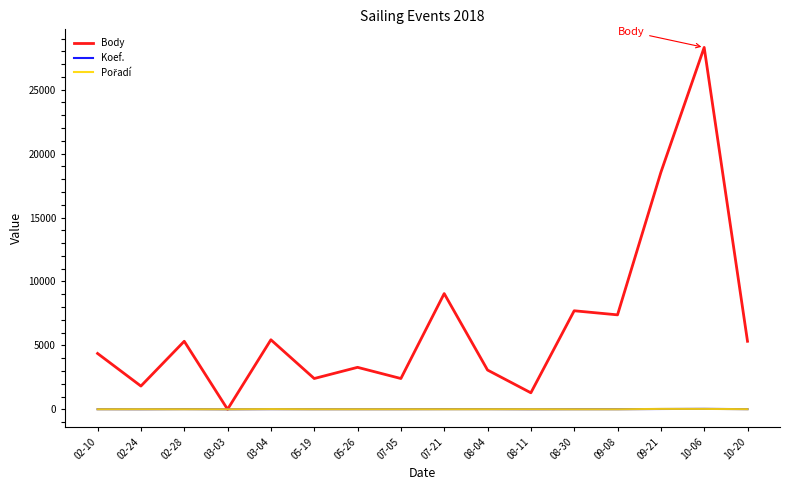

Which series has the widest spread of values?

Body